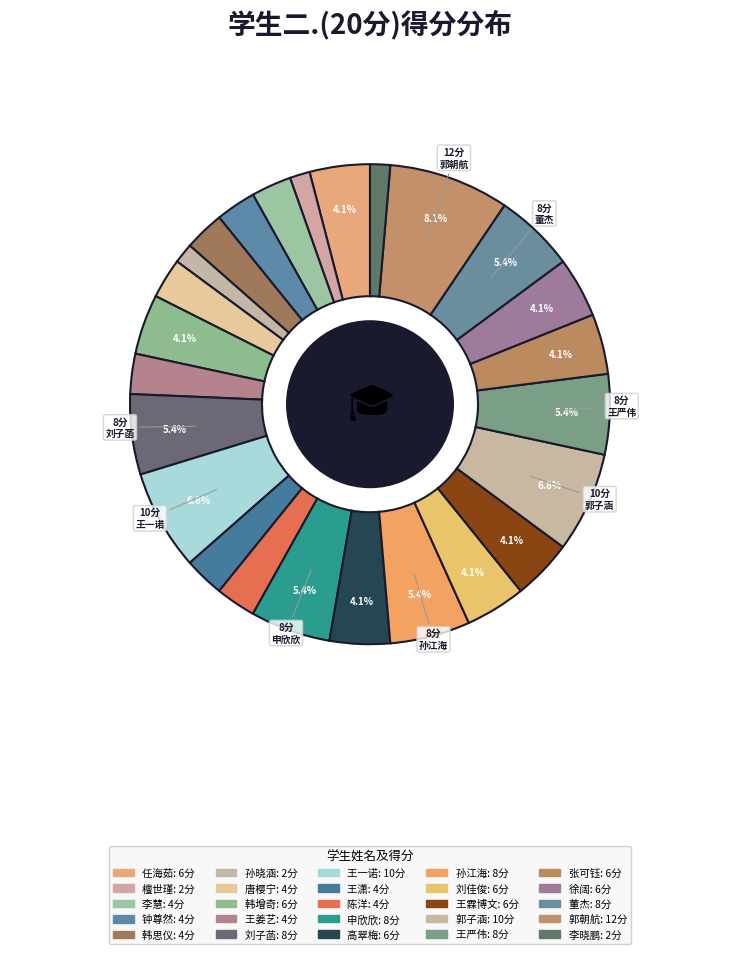

True or false: 董杰 accounts for 1% of the total.

False